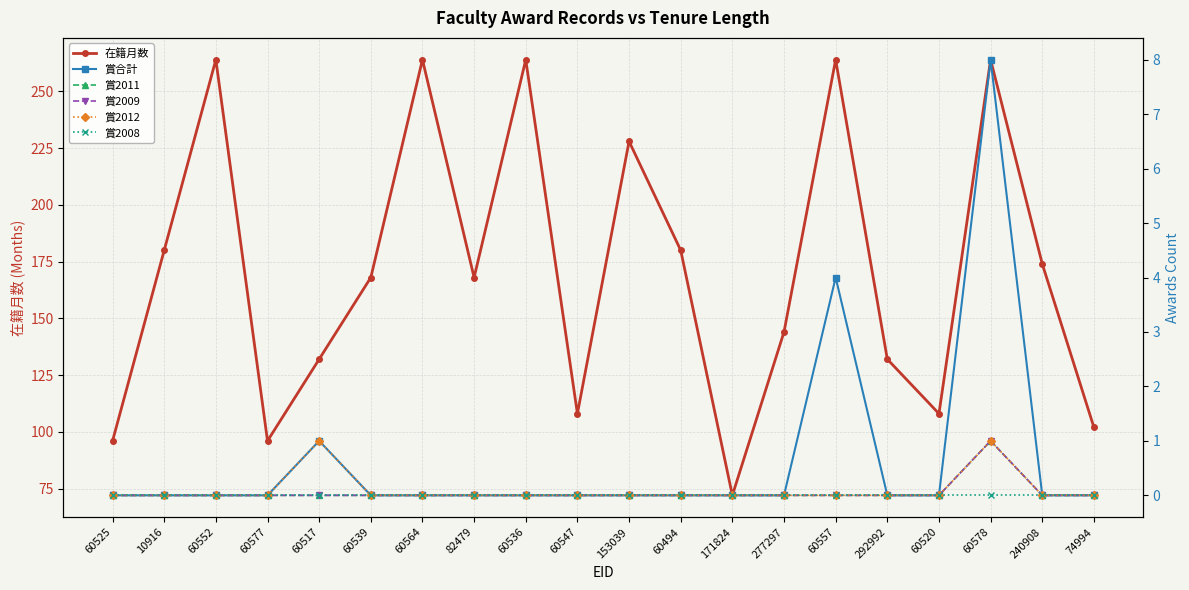

What are all the series names shown in the legend?

在籍月数, 賞合計, 賞2011, 賞2009, 賞2012, 賞2008